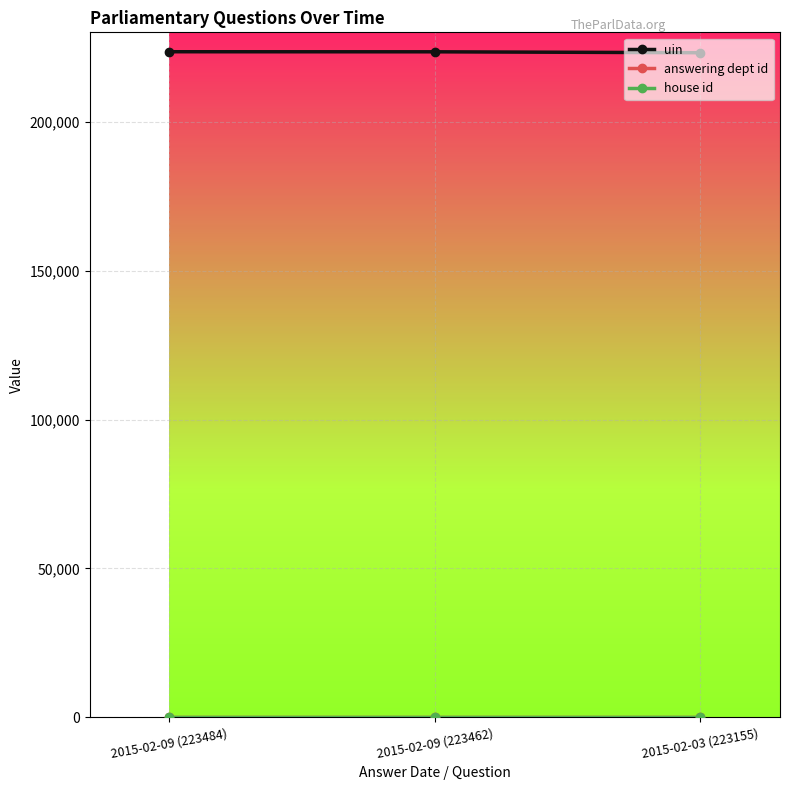

What is the label of the 2nd point from the right?

2015-02-09 (223462)